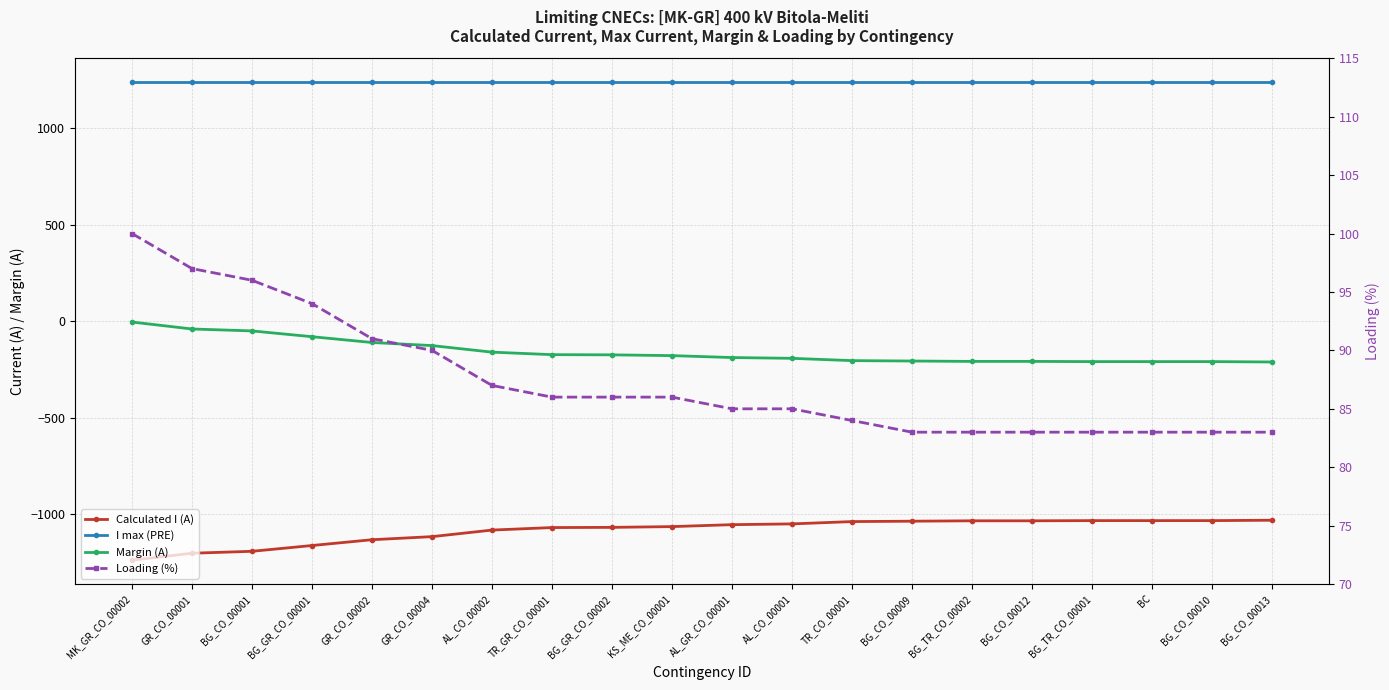

True or false: Margin (A) and Loading (%) cross at least once.

False